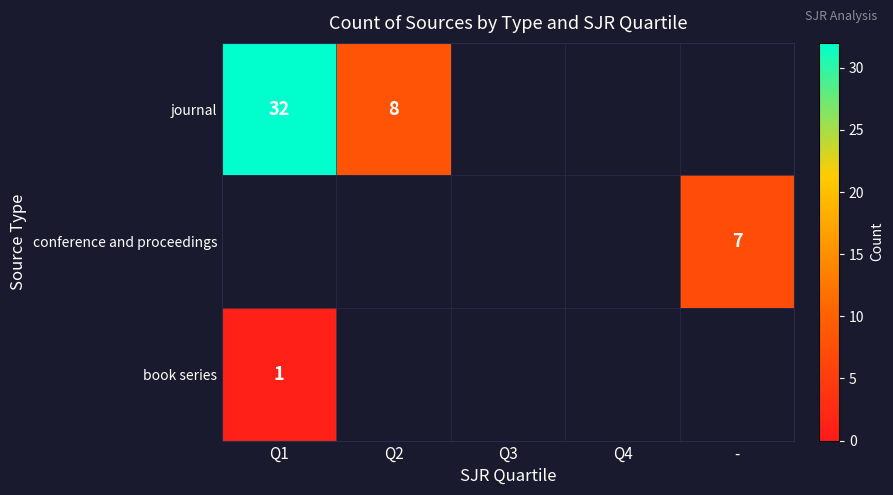

True or false: journal has a value of 32 at Q1.

True